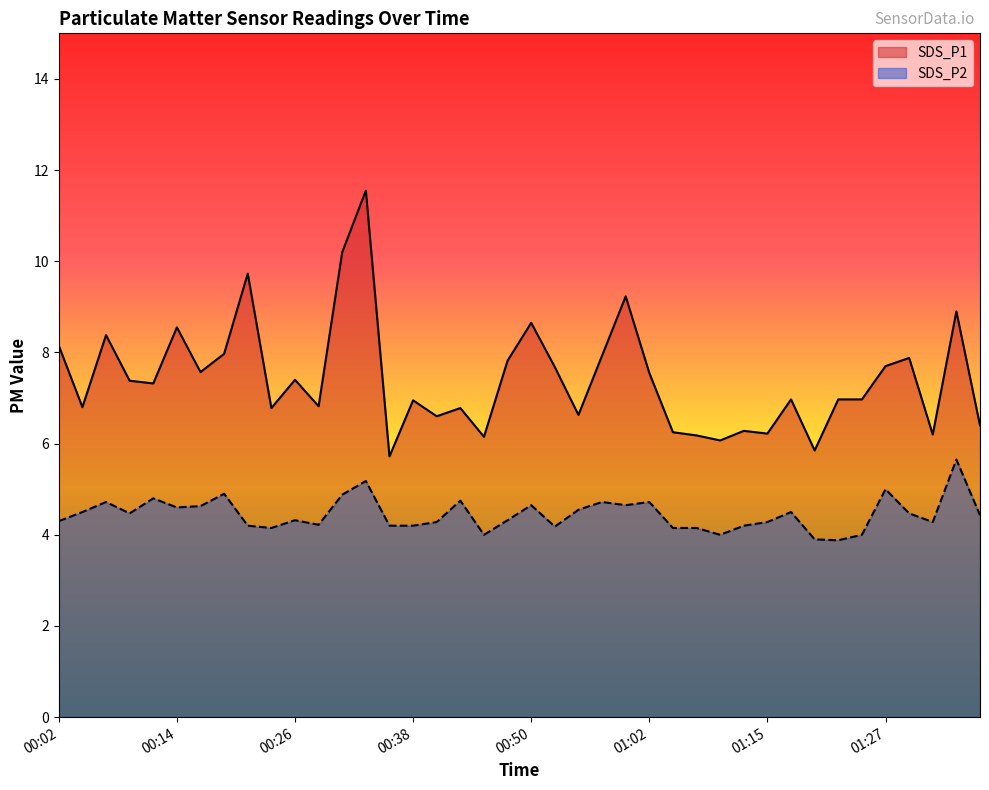

Reading left to right, extract all data points from this chart.

SDS_P1: 8.2	6.8	8.4	7.4	7.3	8.6	7.6	8.0	9.7	6.8	7.4	6.8	10.2	11.6	5.7	7.0	6.6	6.8	6.2	7.8	8.7	7.7	6.6	7.9	9.2	7.5	6.2	6.2	6.1	6.3	6.2	7.0	5.8	7.0	7.0	7.7	7.9	6.2	8.9	6.4
SDS_P2: 4.3	4.5	4.7	4.5	4.8	4.6	4.6	4.9	4.2	4.2	4.3	4.2	4.9	5.2	4.2	4.2	4.3	4.8	4.0	4.3	4.7	4.2	4.5	4.7	4.7	4.7	4.2	4.2	4.0	4.2	4.3	4.5	3.9	3.9	4.0	5.0	4.5	4.3	5.7	4.4